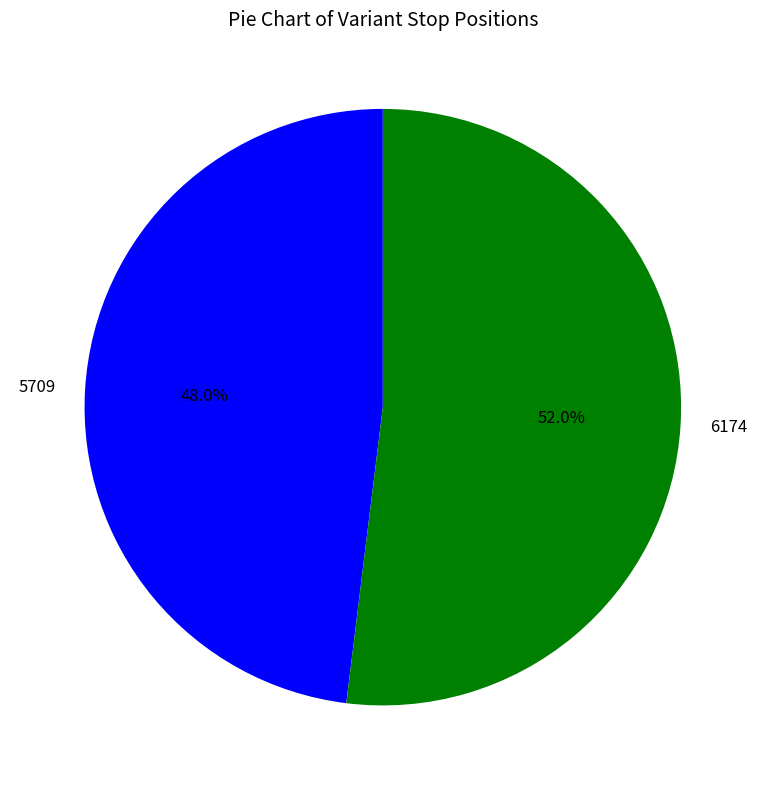

To the nearest percent, what portion does 5709 represent?

48%